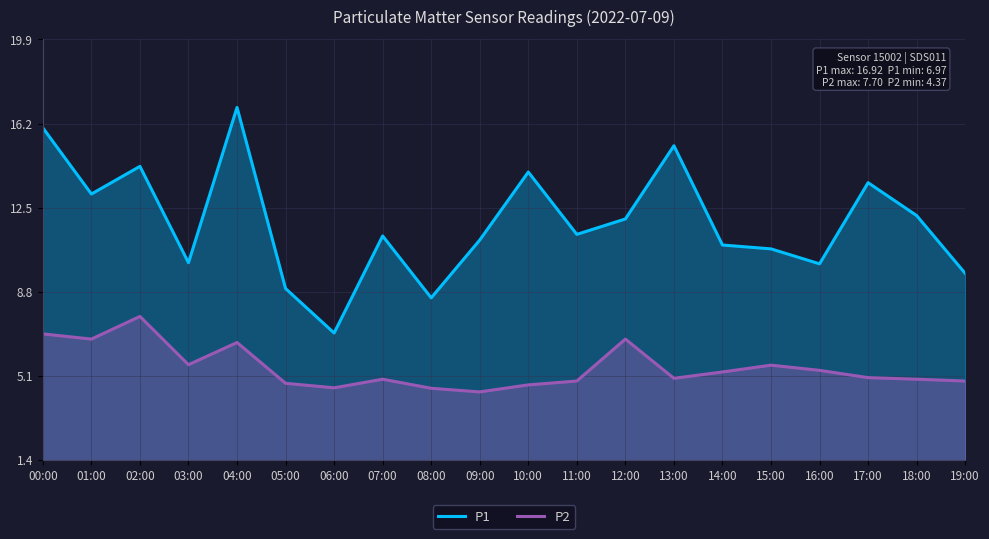

At which label is P1 closest to 11?

09:00